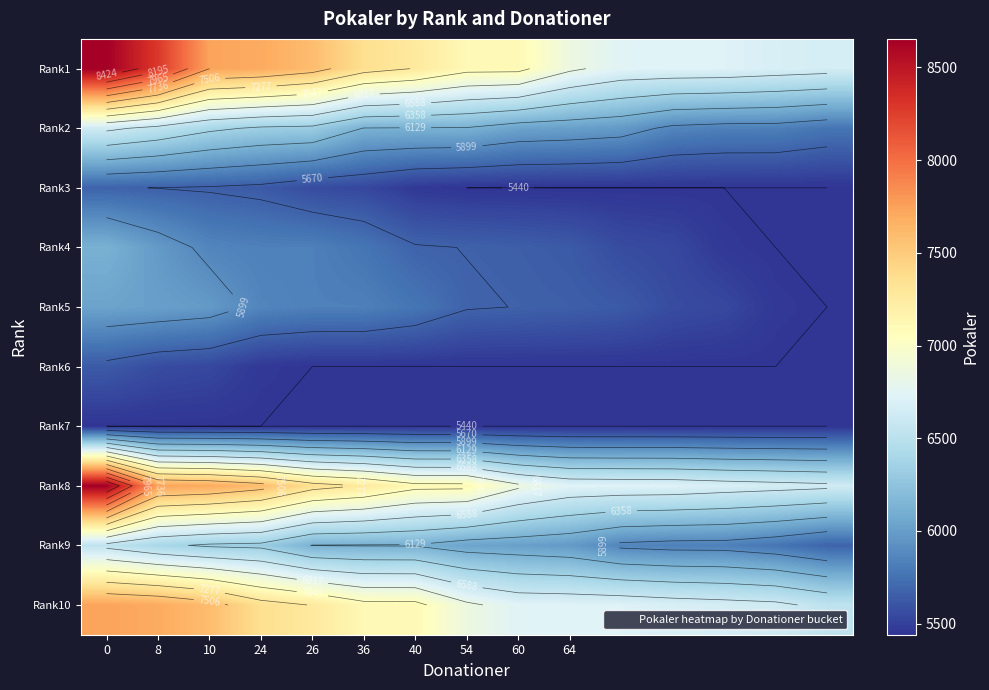

What is the difference between the second highest and minimum values in the Rank9 series?

720